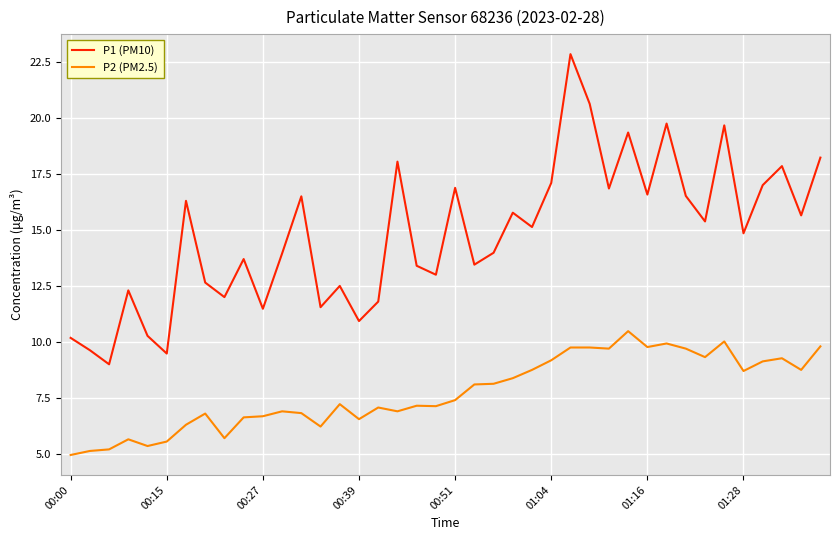

What is the minimum value shown in the chart?

5.0